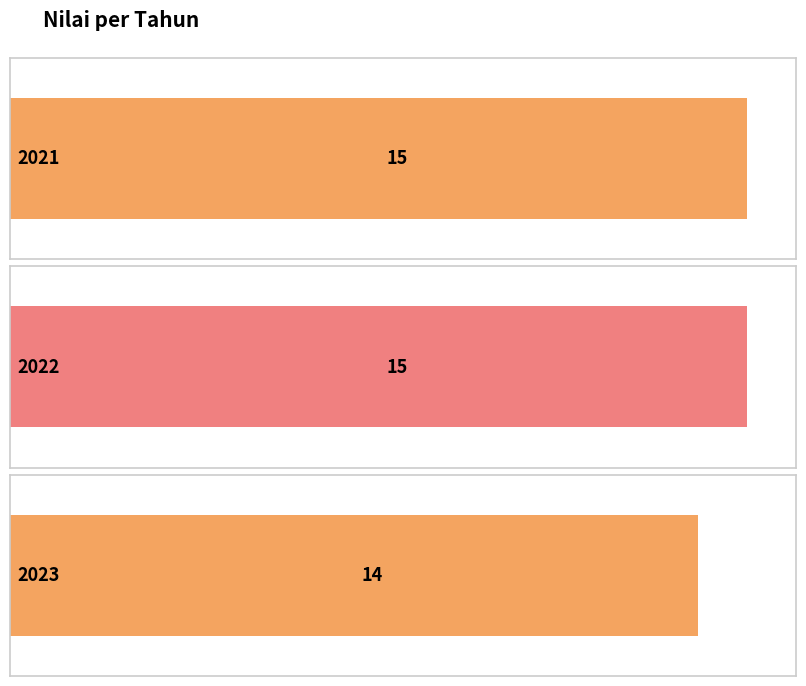

Between 2022 and 2023, which is larger?

2022